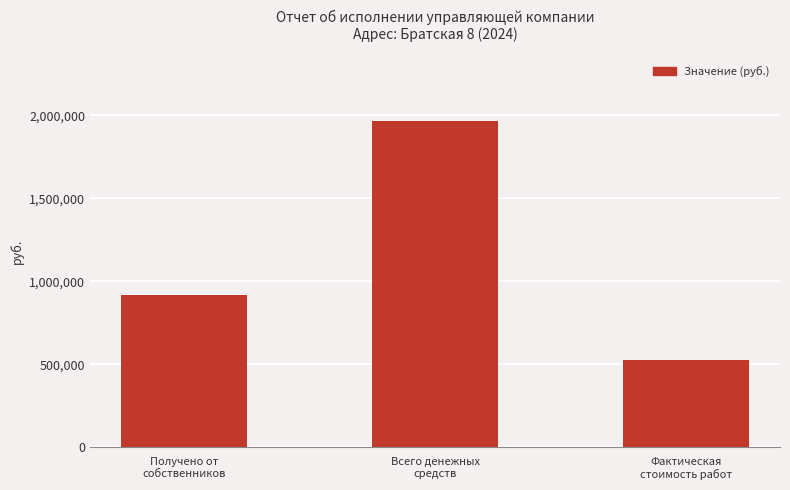

Reading left to right, transcribe all the data shown in this chart.

919010.8	1965243.1	526672.8